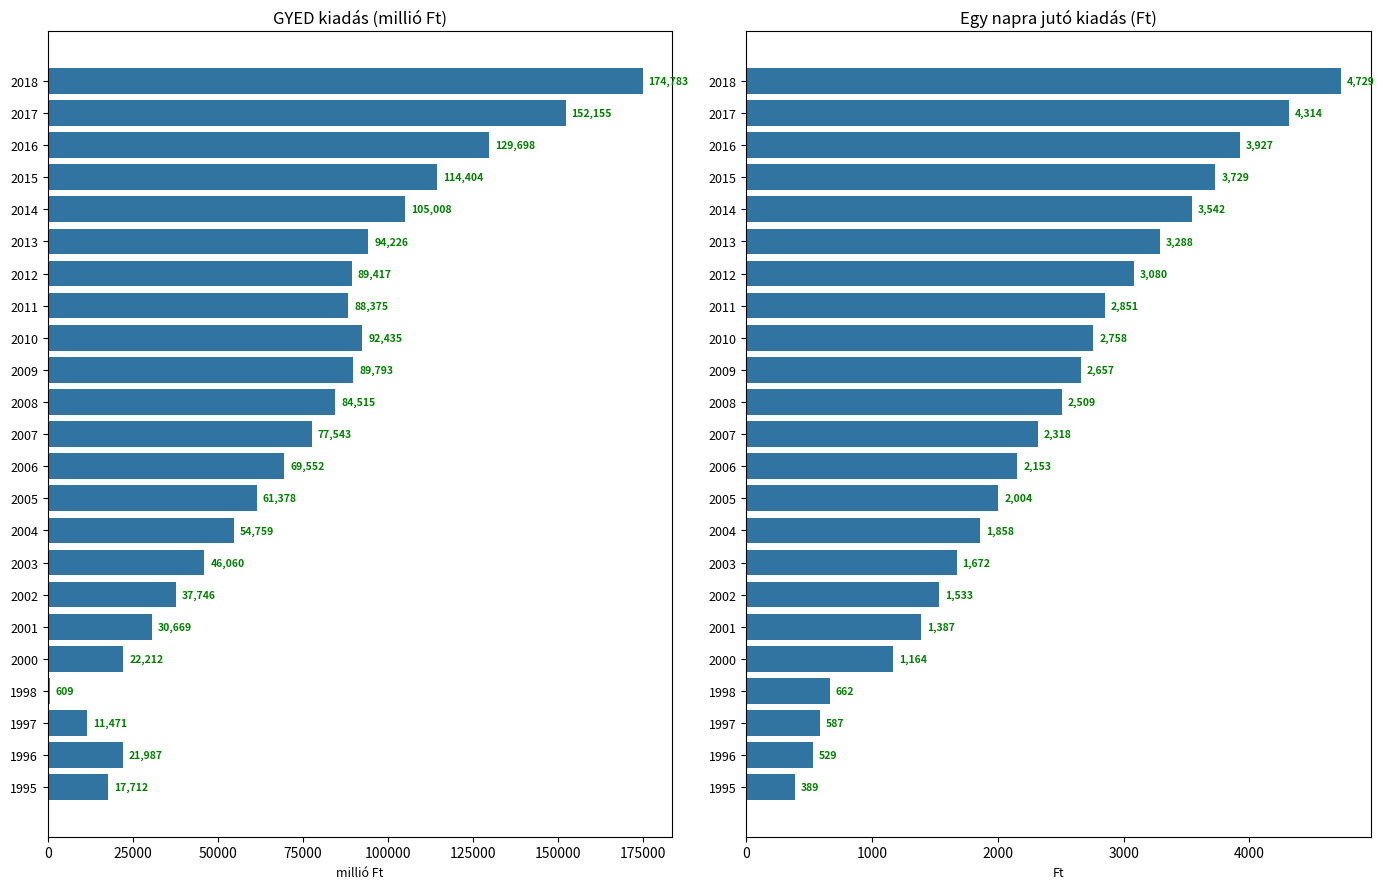

Does the chart contain stacked bars?

No